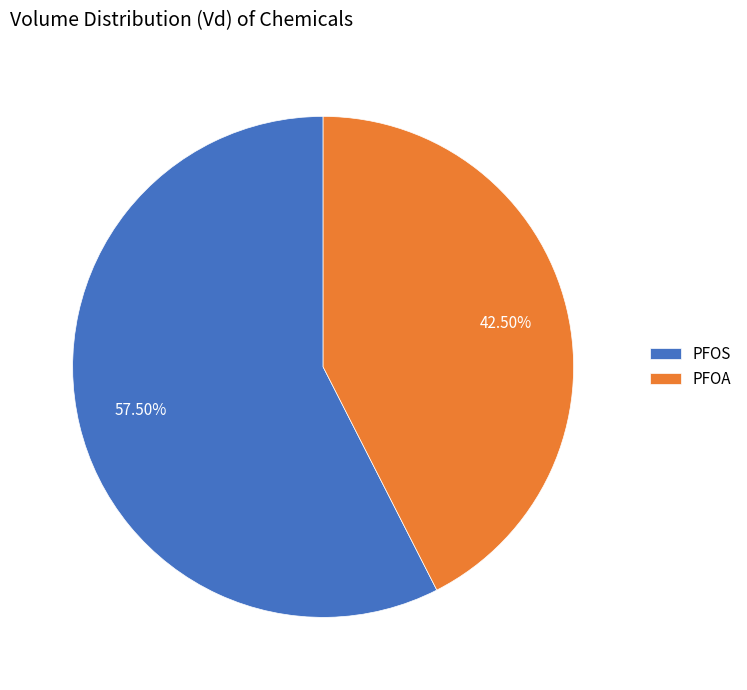

Is it true that PFOS is 63% of the pie?

False